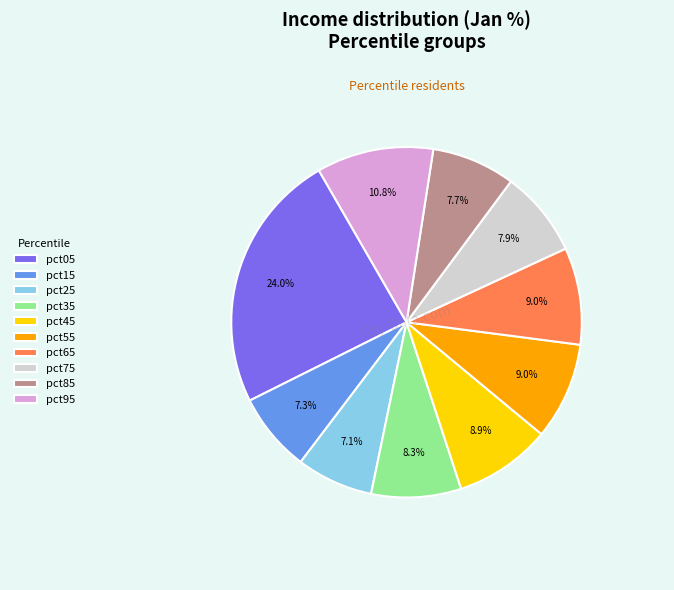

To the nearest percent, what percentage of the pie is pct35?

8%